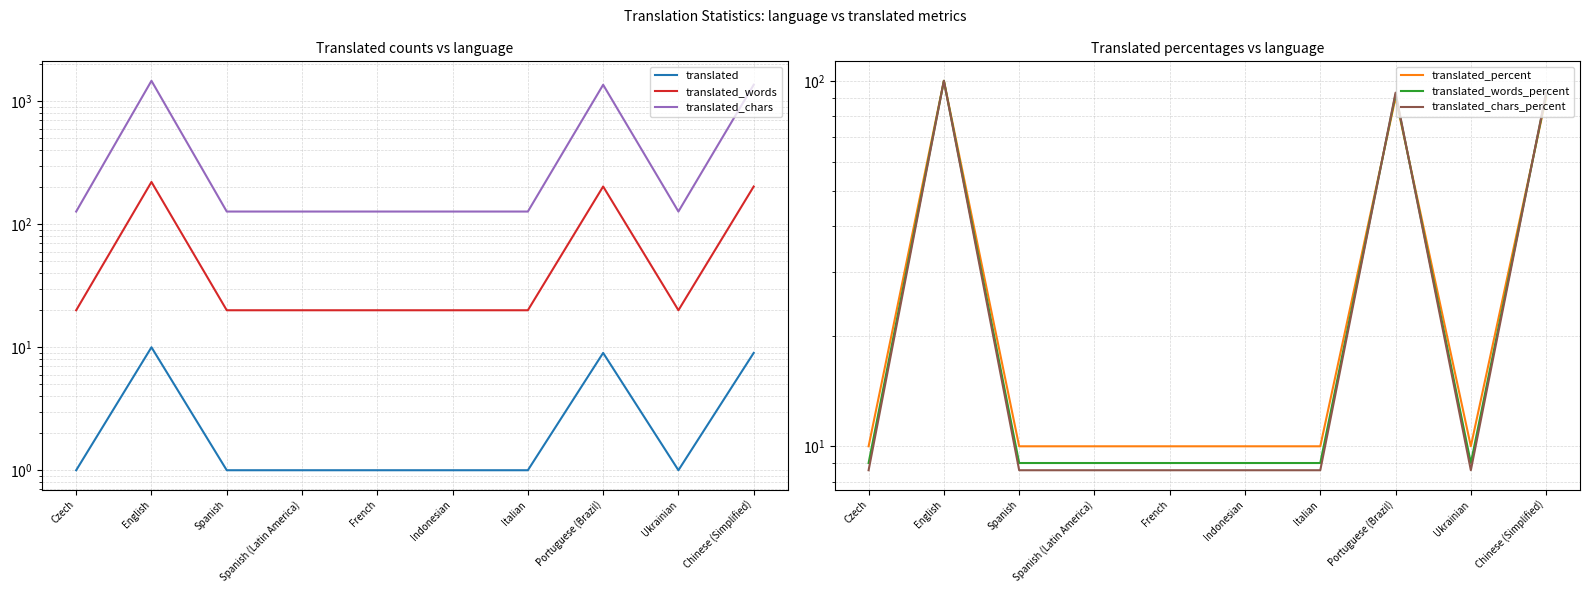

Is it true that translated_words equals 35.0 at Indonesian?

False